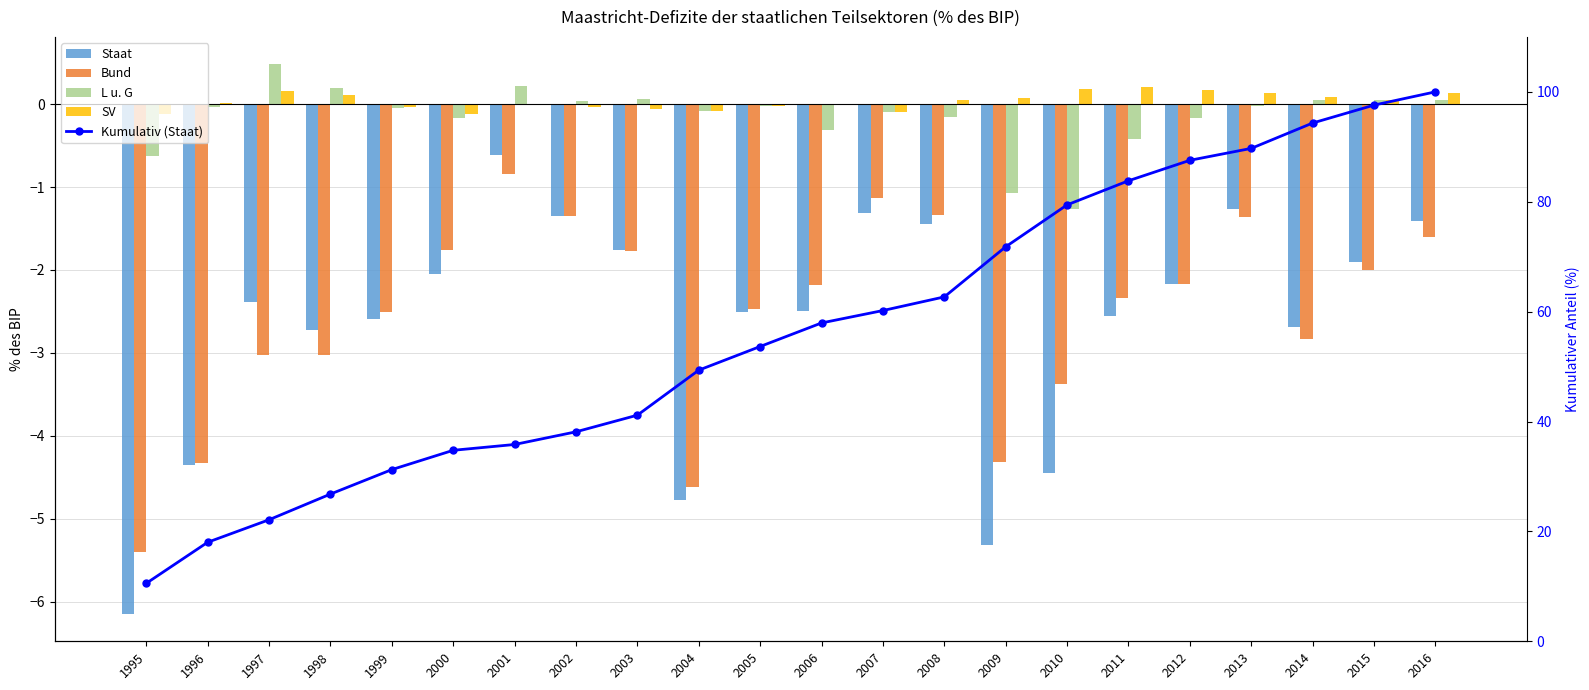

What is the sum of all SV values?

0.8